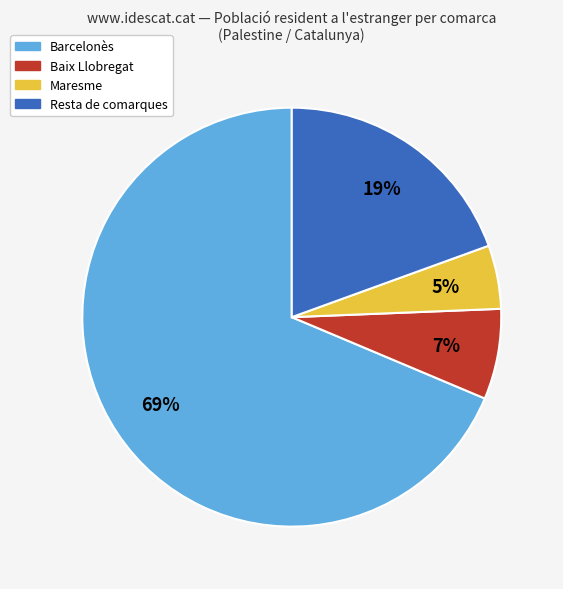

To the nearest percent, what percentage of the pie is Barcelonès?

69%